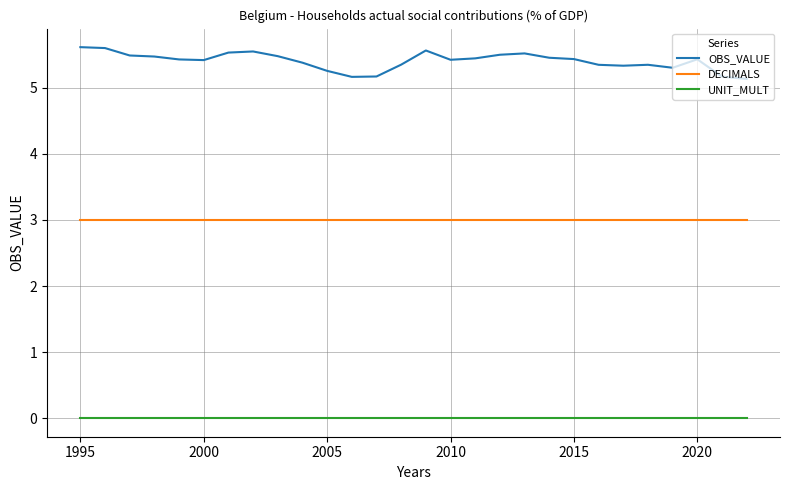

Which series has the largest range (max minus min)?

OBS_VALUE